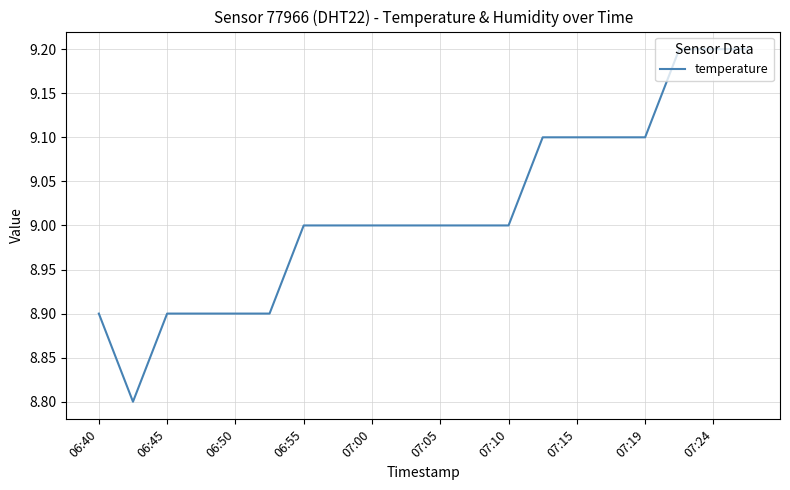

What is the maximum value shown in the chart?

9.2